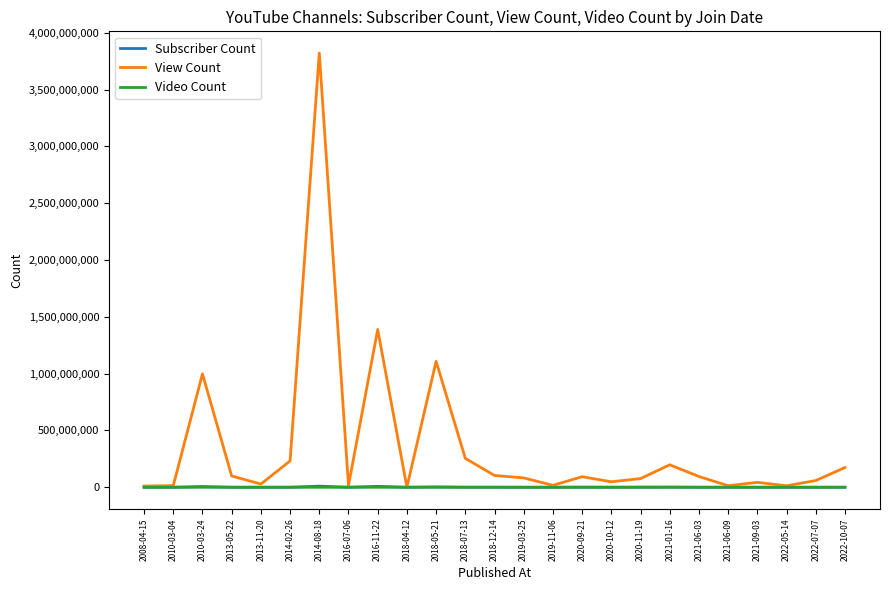

Which category has the highest value across all series?

2014-08-18